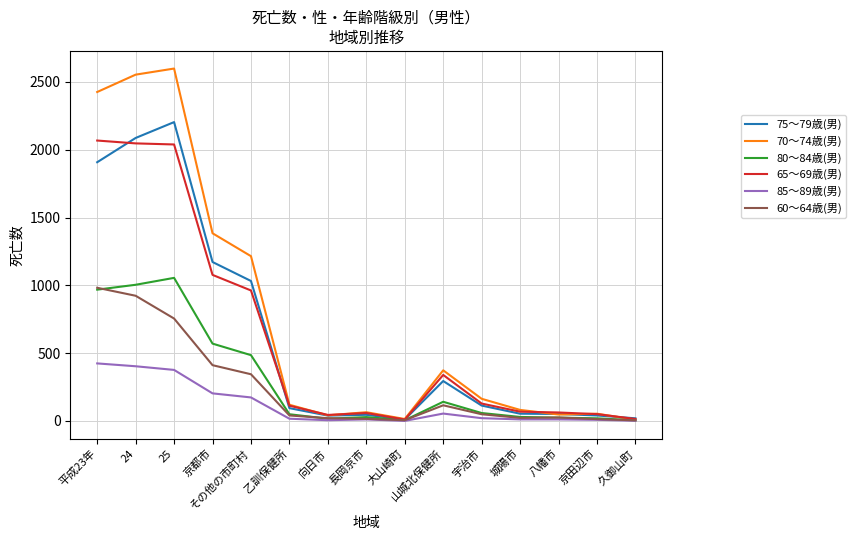

What is the greatest value displayed?

2599